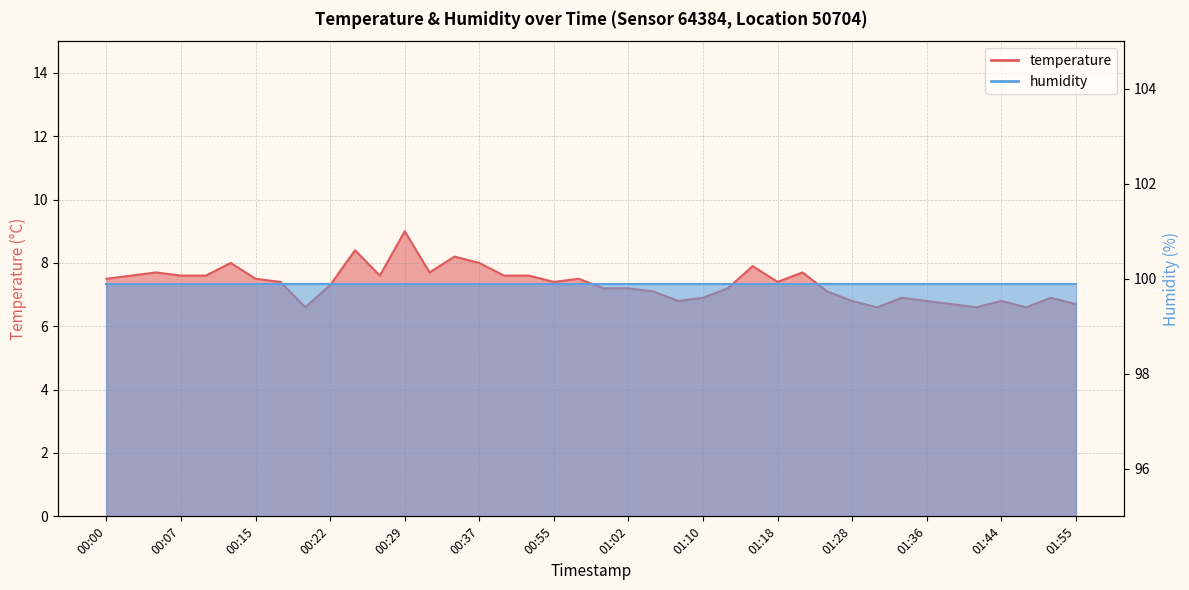

What is the label of the 33rd point from the right?

00:17